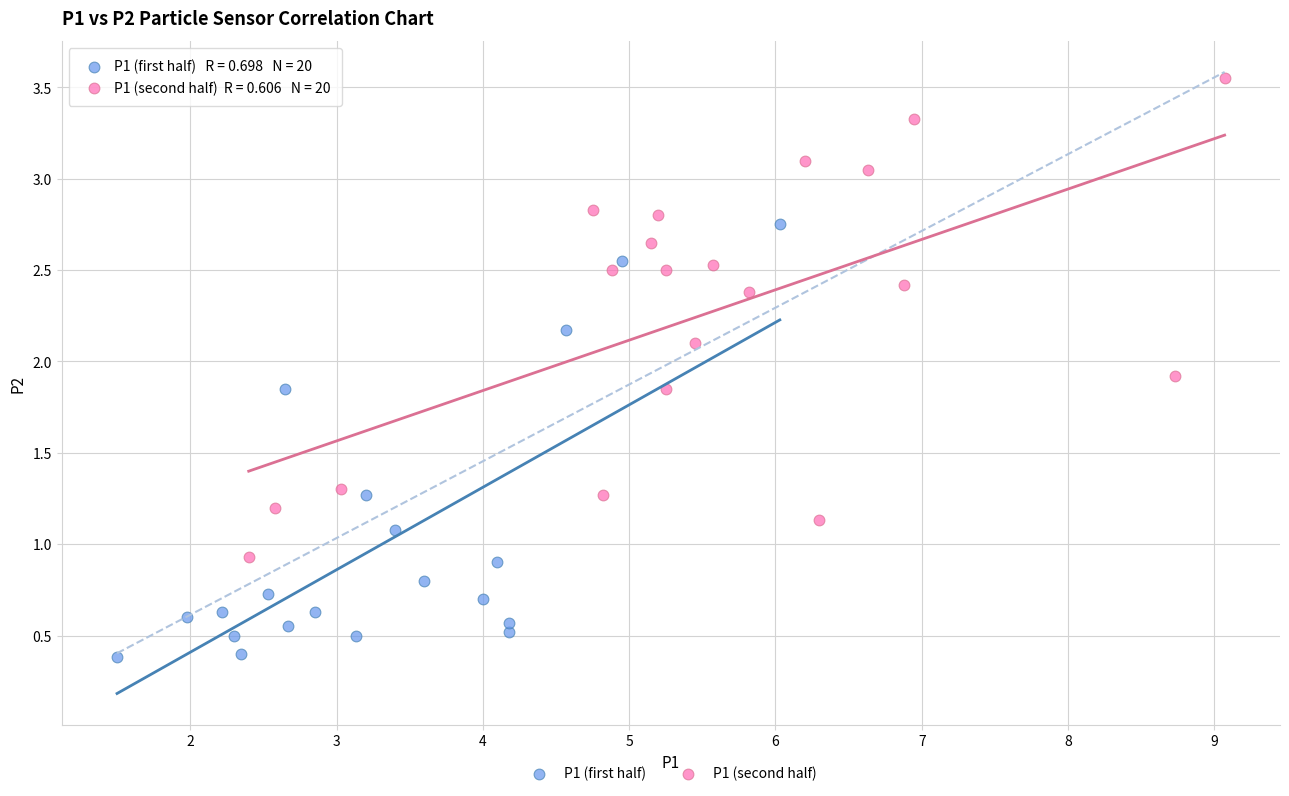

Which series reaches the minimum Y coordinate?

P1 (first half)